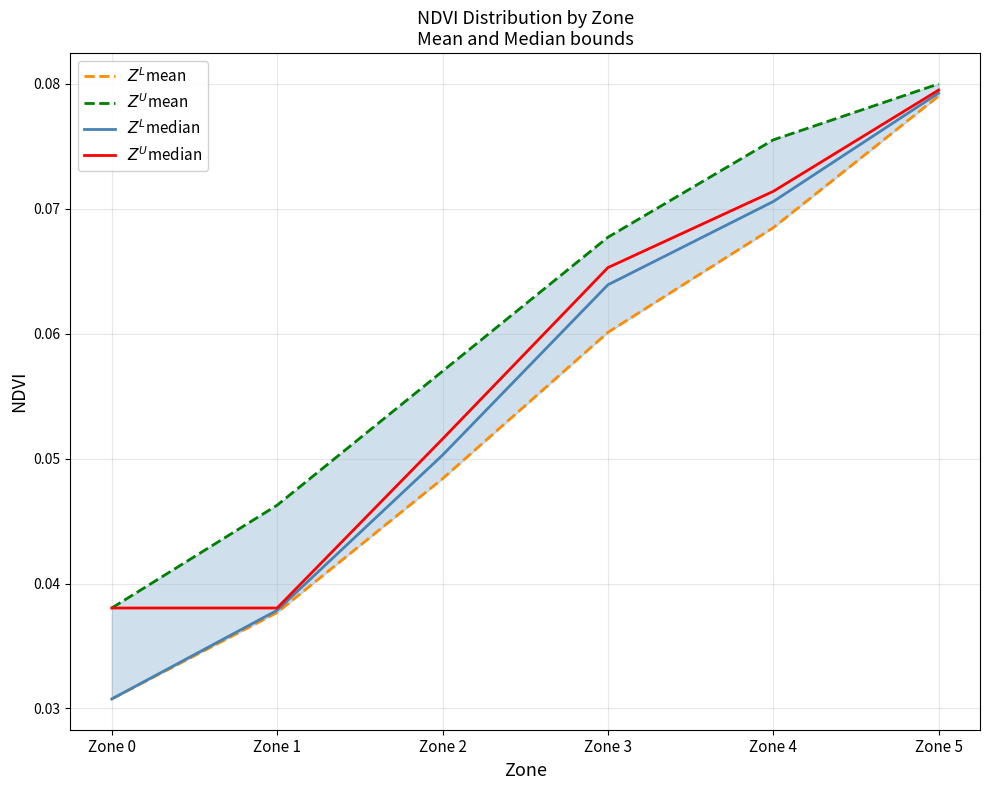

Count the $Z^U$mean values in the range 0 to 1.

6